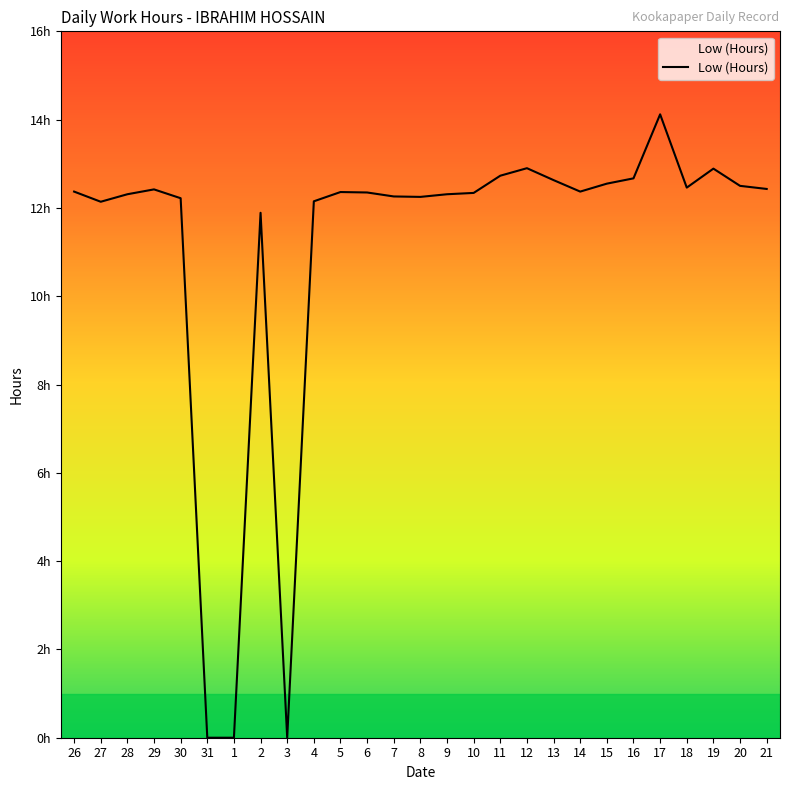

What is the sum of the values at 14 and 29?

24.8